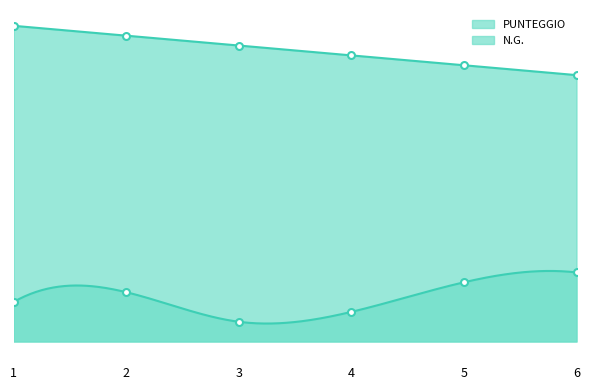

At how many categories does at least one series exceed 23?

6